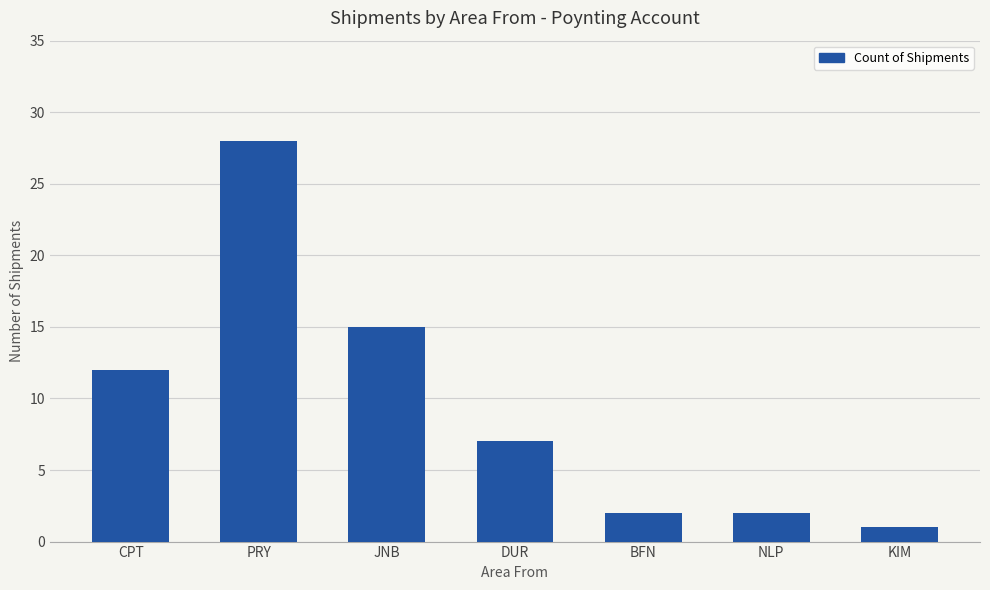

What is the maximum value shown in the chart?

28